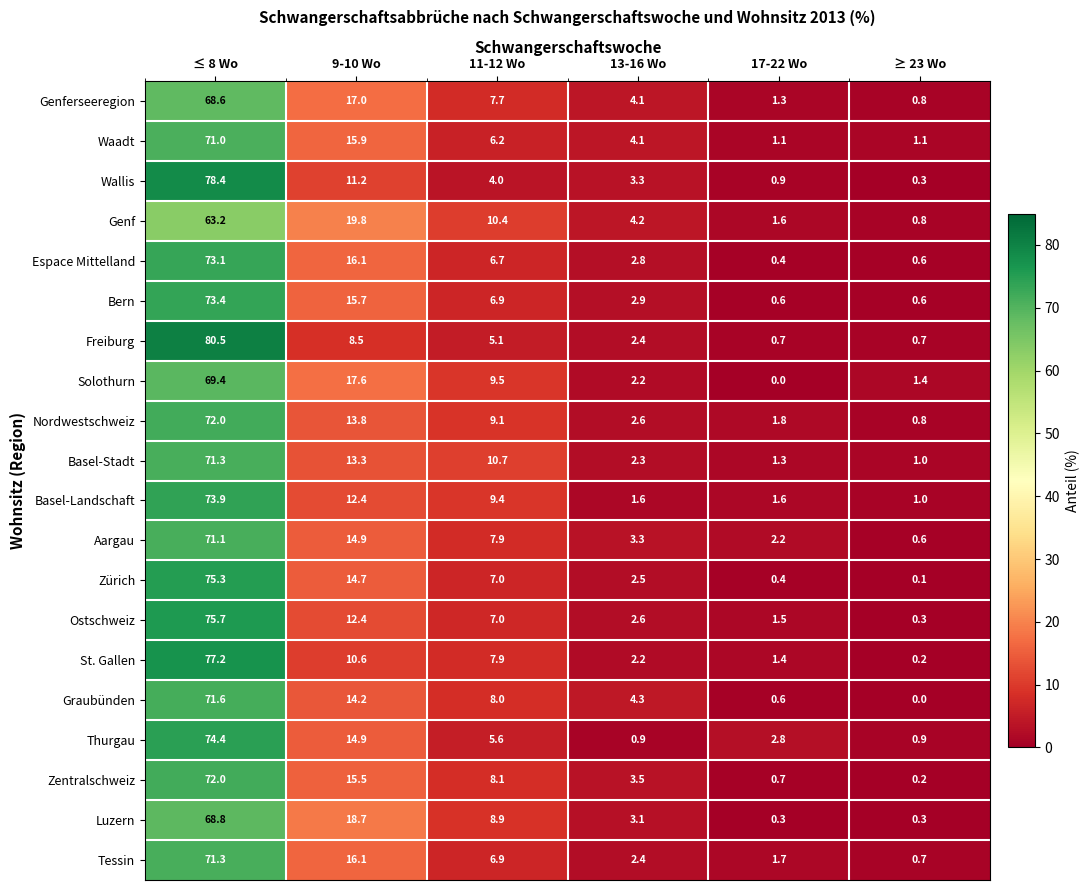

List the labels in order of Solothurn value, largest first.

≤ 8 Wo, 9-10 Wo, 11-12 Wo, 13-16 Wo, ≥ 23 Wo, 17-22 Wo